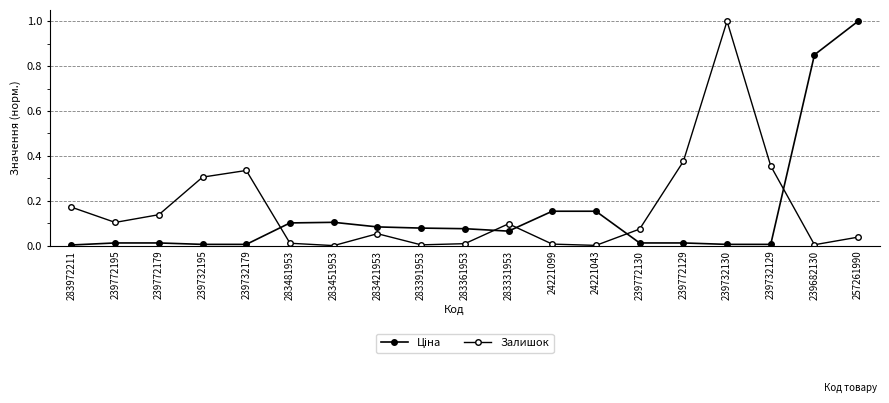

Does the chart have visible grid lines?

Yes